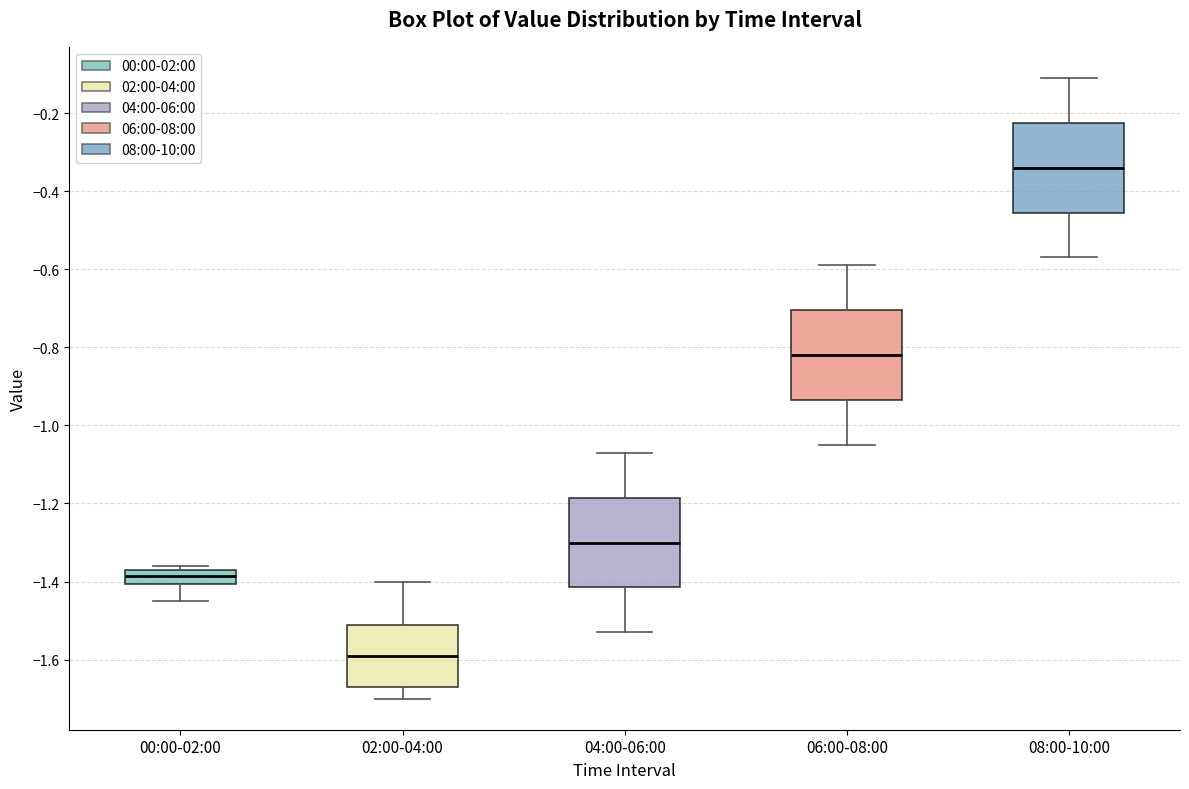

Reading left to right, transcribe this box plot: for each box, give where its median line is, the range the box spans, and where its two whiskers end, as read against the y-axis. The values are not printed on the chart, so give them approximately, as read against the axis.

00:00-02:00: median -1.38, box -1.40 to -1.36, whiskers -1.44 to -1.36 (just above the box's upper edge)
02:00-04:00: median -1.58, box -1.66 to -1.52, whiskers -1.70 to -1.40
04:00-06:00: median -1.30, box -1.42 to -1.18, whiskers -1.52 to -1.06
06:00-08:00: median -0.82, box -0.94 to -0.70, whiskers -1.04 to -0.58
08:00-10:00: median -0.34, box -0.46 to -0.22, whiskers -0.56 to -0.10